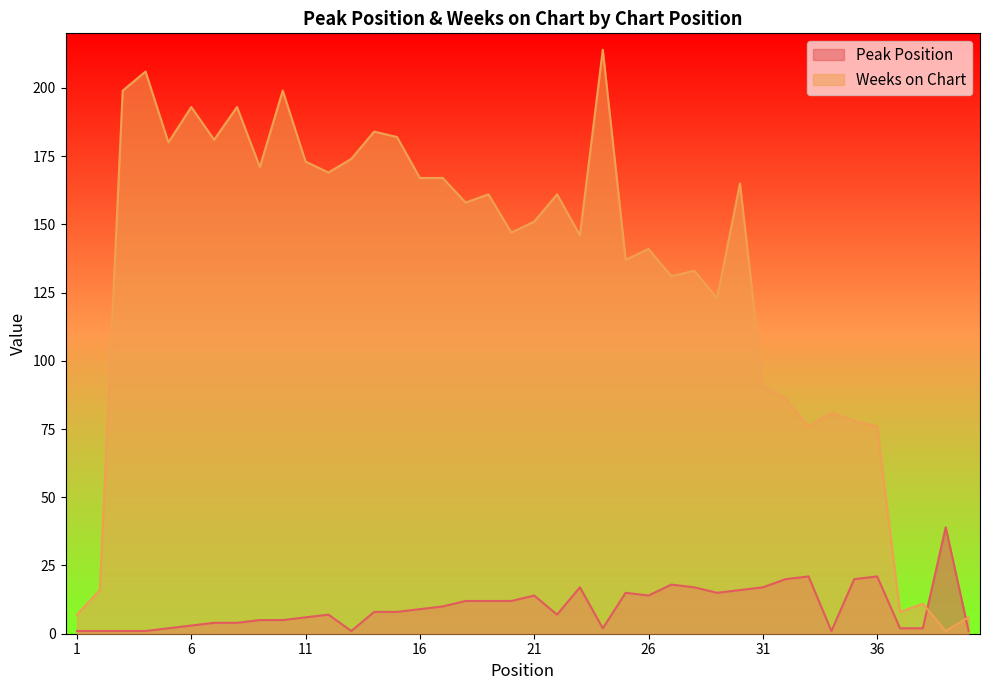

Between which two adjacent categories do Peak Position and Weeks on Chart first intersect?

38 and 39